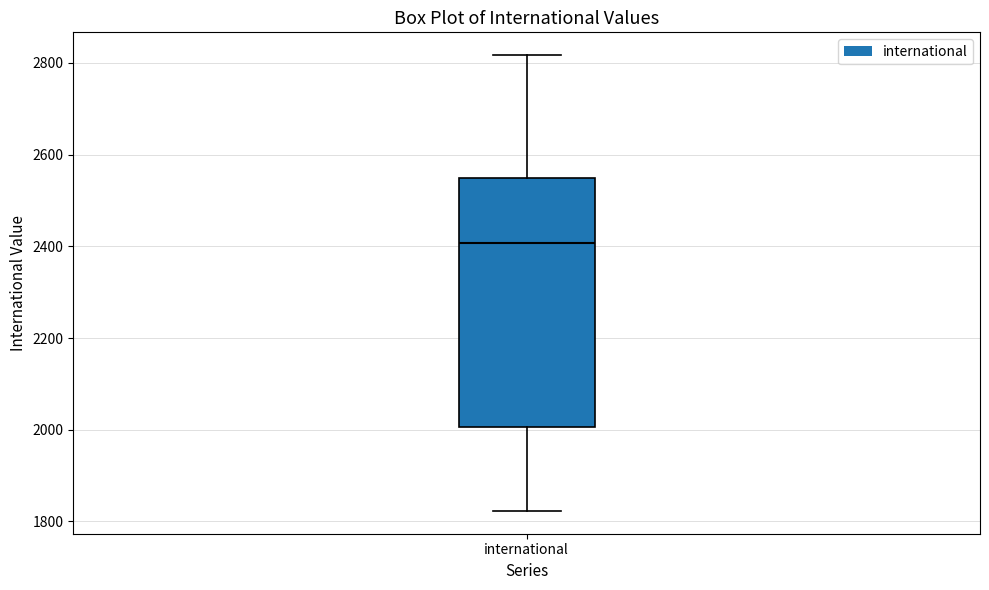

Read this box plot against the y-axis: the position of the median line, the range covered by the box, and the ends of both whiskers. The values are not printed on the chart, so give them approximately, as read against the axis.

median 2400, box 2000 to 2560, whiskers 1820 to 2820